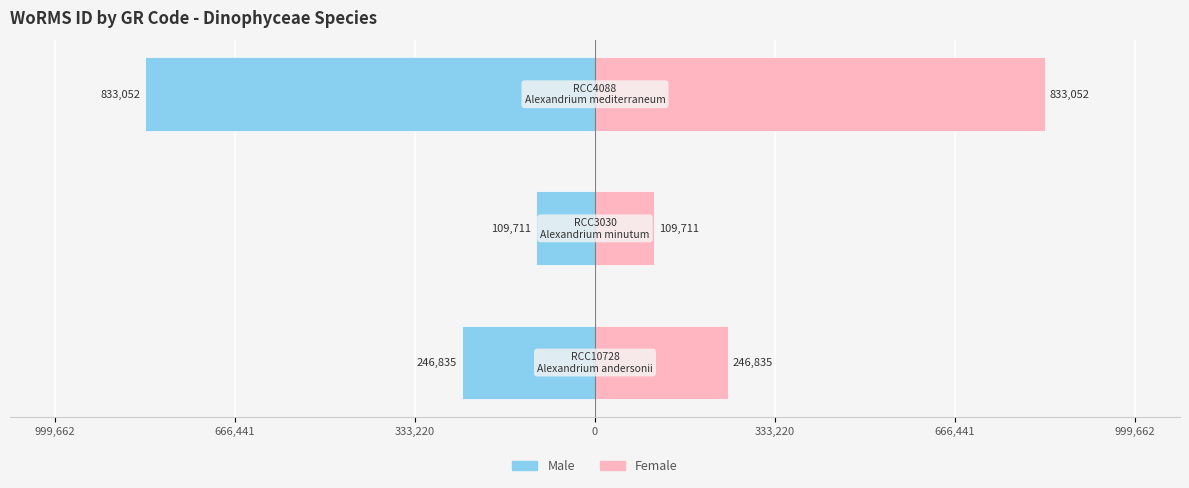

How many values in the Female series exceed 246835?

1